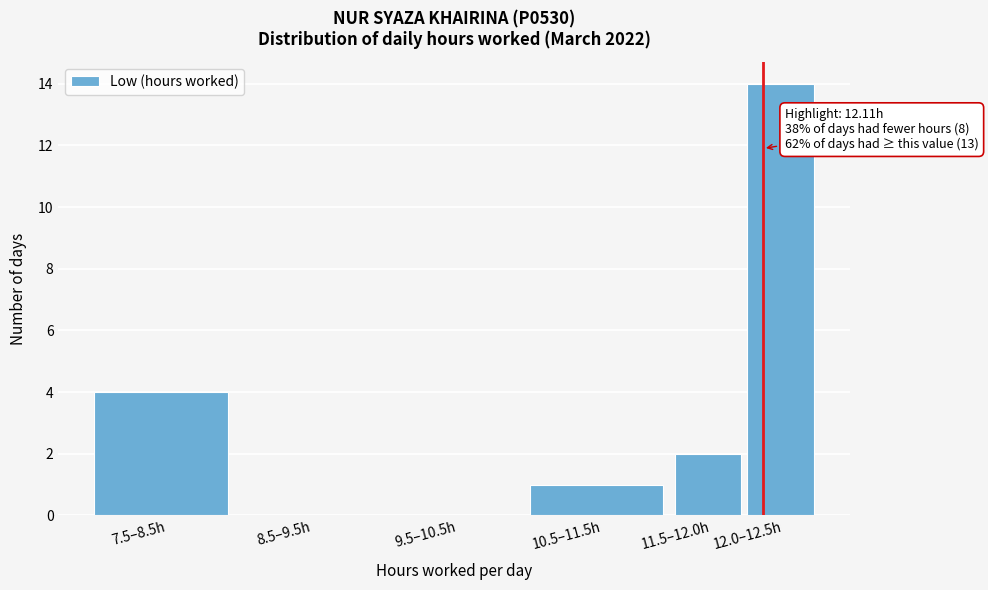

Reading left to right, list all the values displayed in this chart.

7.5–8.5h=4	8.5–9.5h=0	9.5–10.5h=0	10.5–11.5h=1	11.5–12.0h=2	12.0–12.5h=14